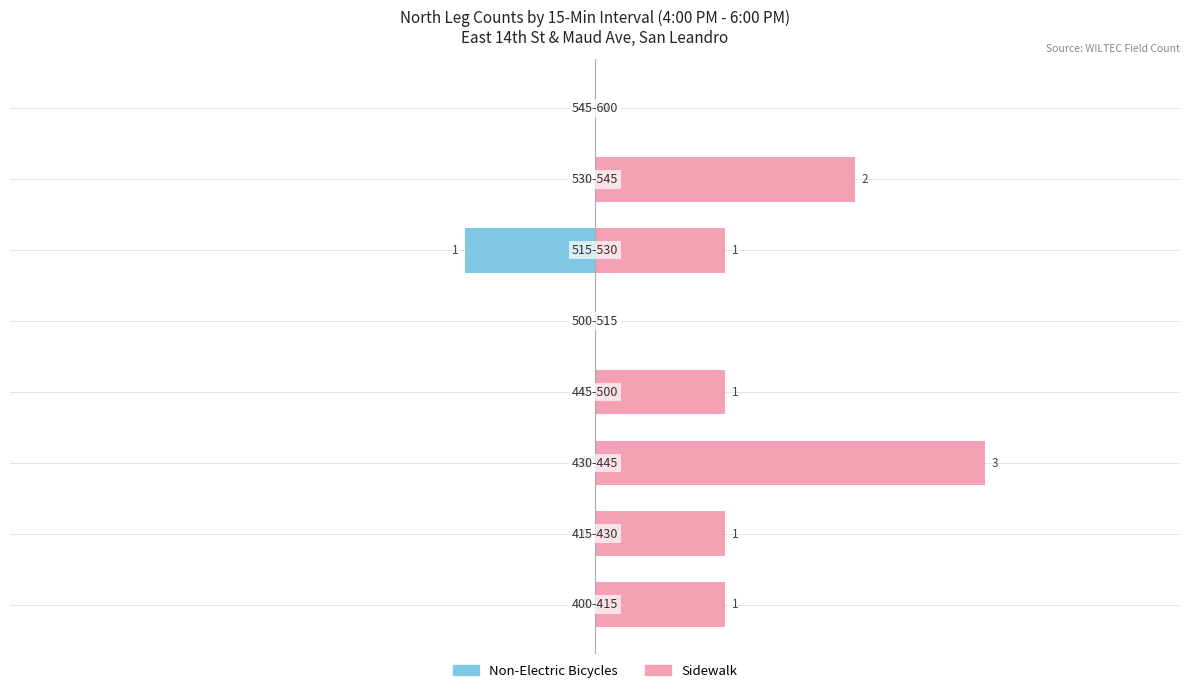

Between −2 and −4, which is larger?

−2